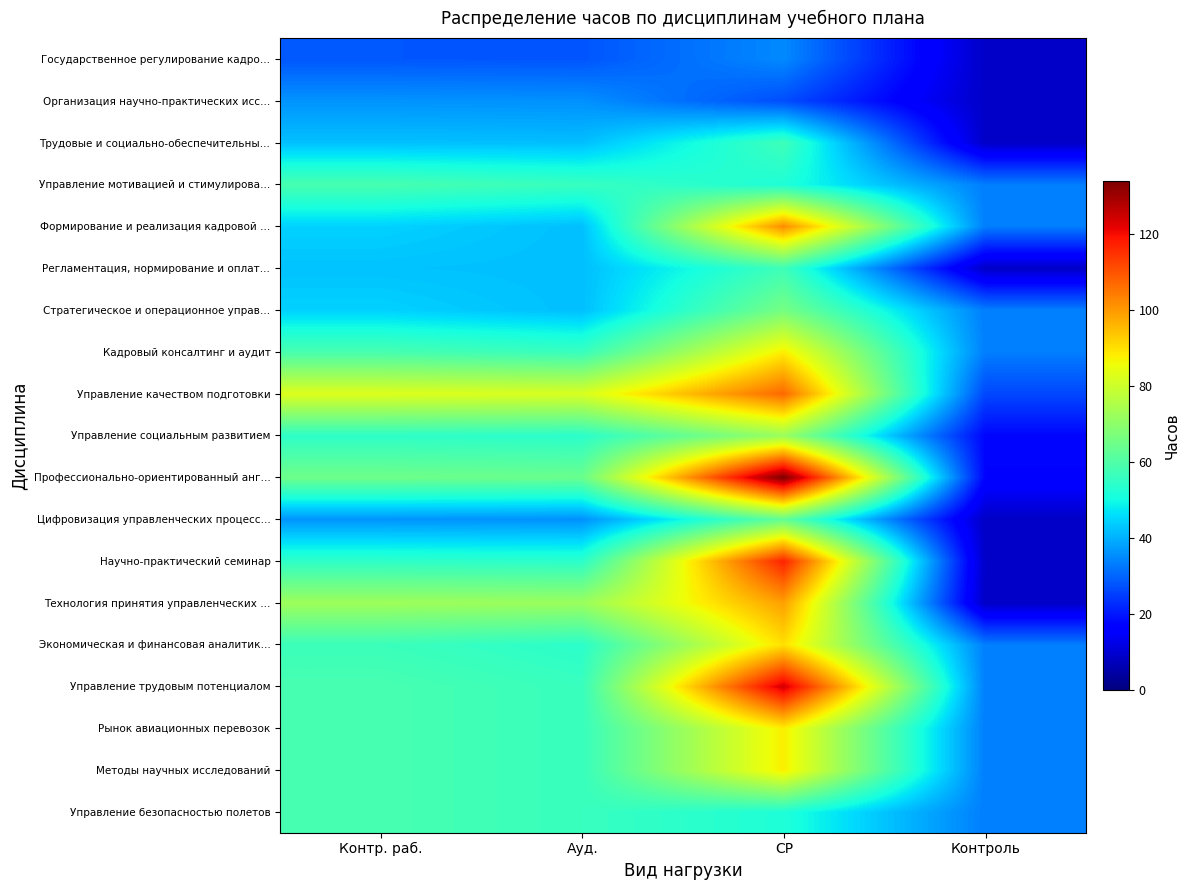

What is the greatest value displayed?

134.0